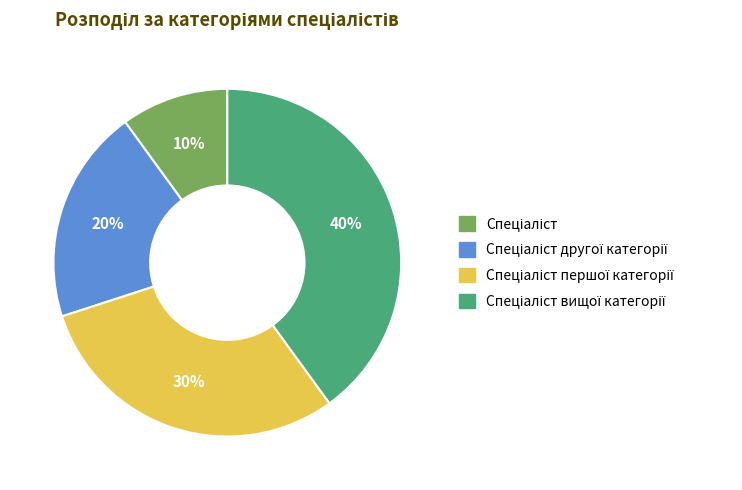

How many slices are in this pie chart?

4